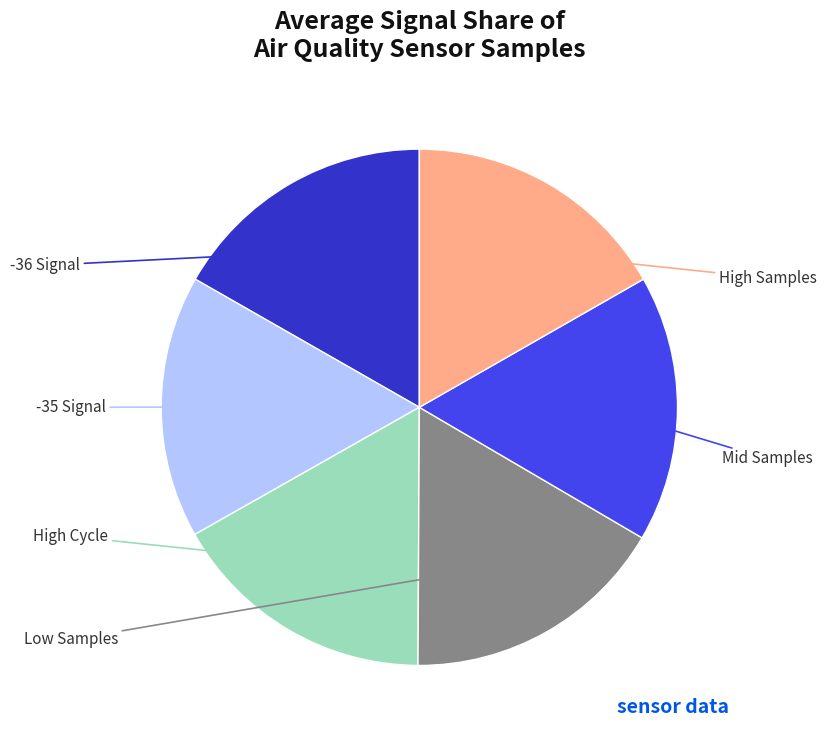

Is there a majority slice in this chart?

No